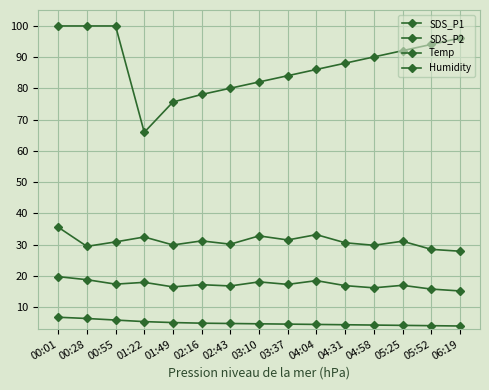

List the series in order of their peak value, highest first.

Humidity, SDS_P1, SDS_P2, Temp